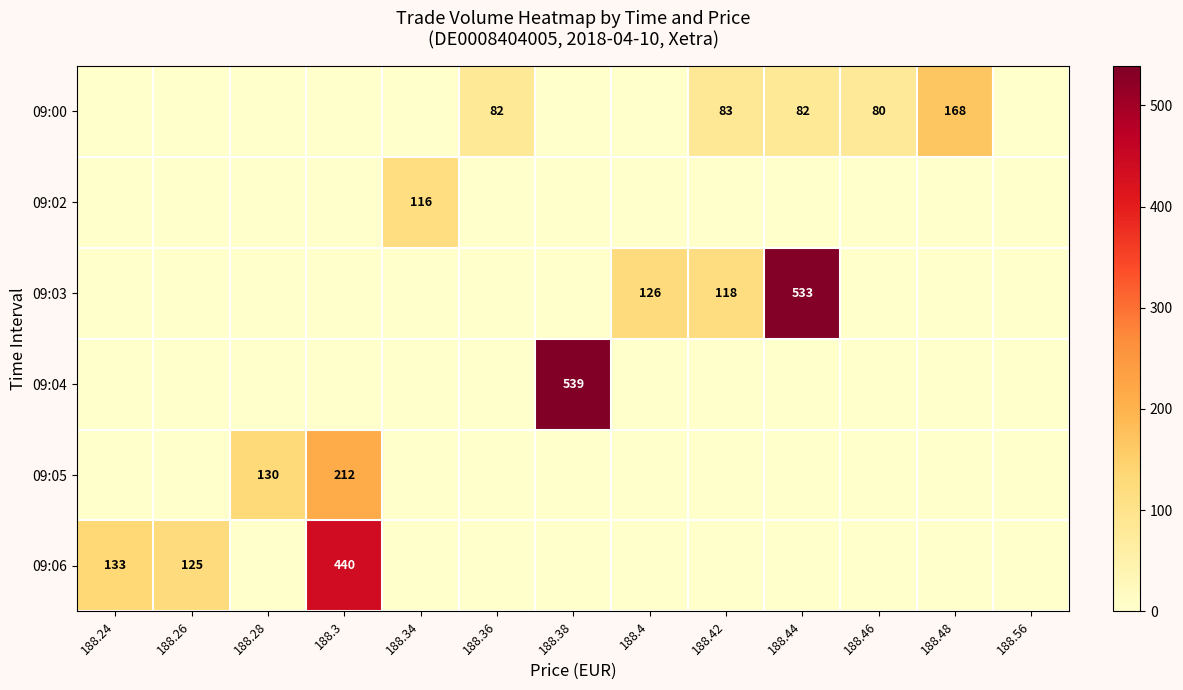

The 09:00 series shows 123 at 188.36. True or false?

False